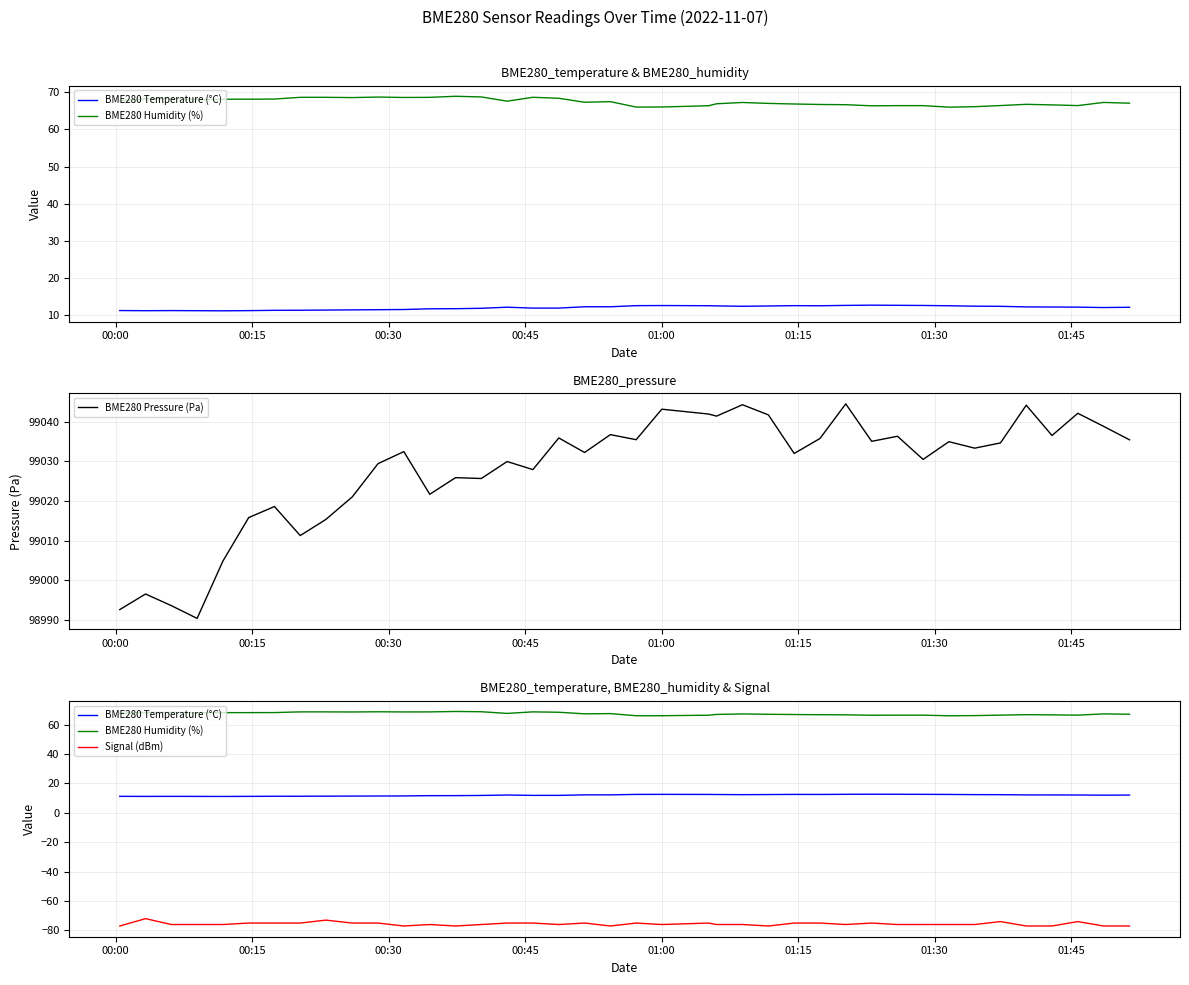

What are all the series names shown in the legend?

BME280 Temperature (°C), BME280 Humidity (%), BME280 Pressure (Pa), Signal (dBm)